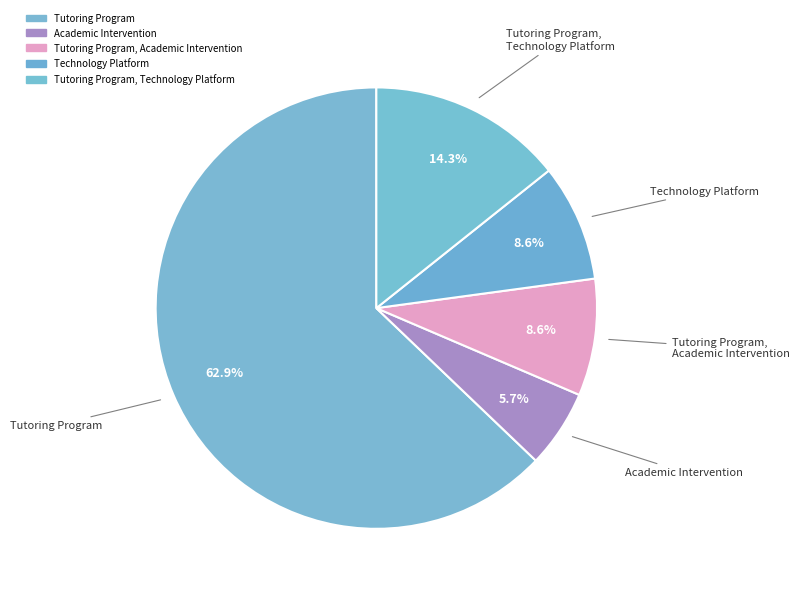

How many segments does this pie chart have?

5